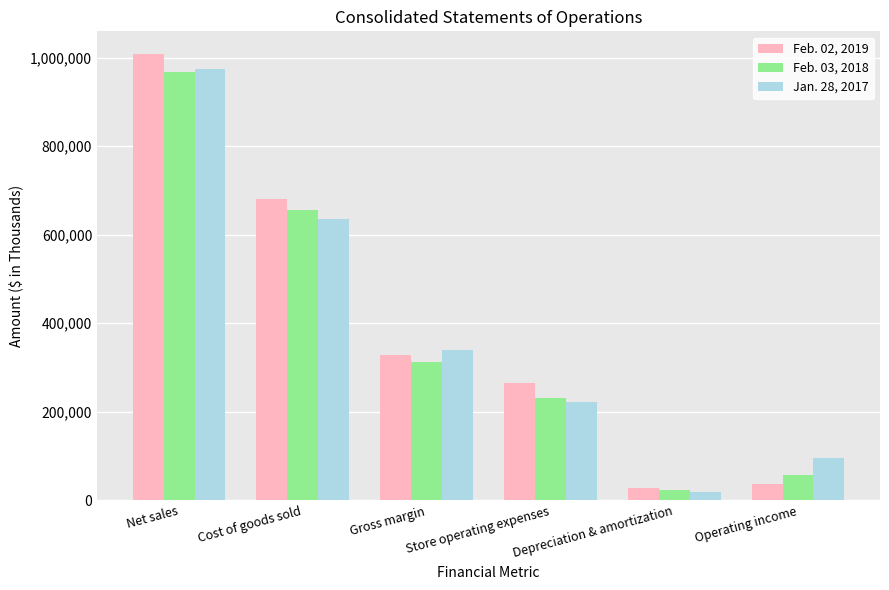

Where does the Jan. 28, 2017 series first go above 338596?

Net sales